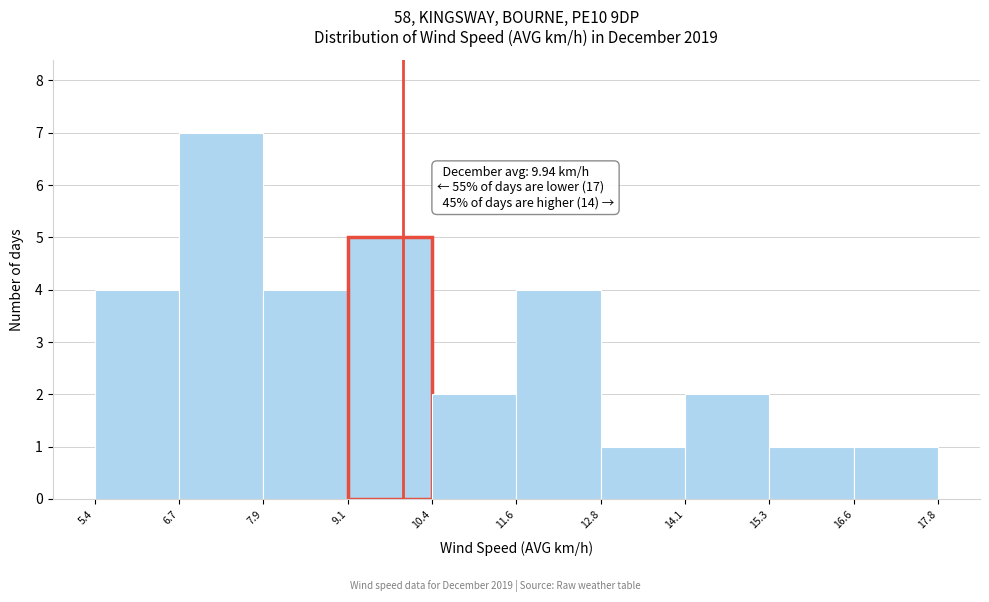

Over which range of the x-axis is the bar tallest?

6.7 to 7.9